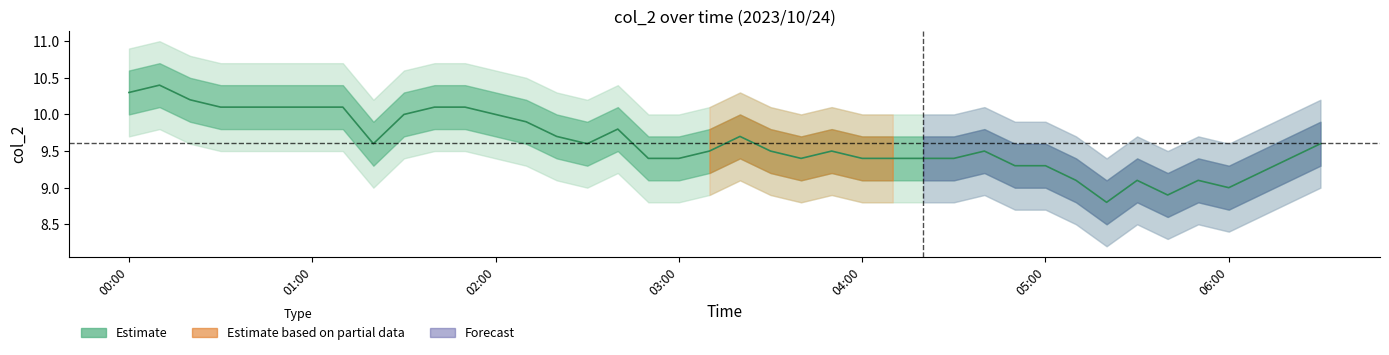

Which has a higher value, 06:00 or 32?

06:00